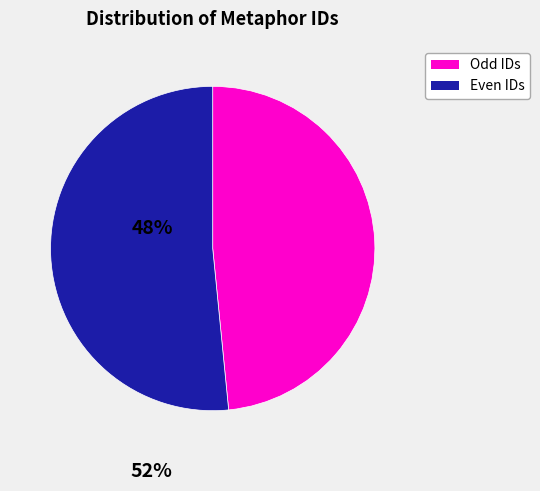

Is there a majority slice in this chart?

Yes